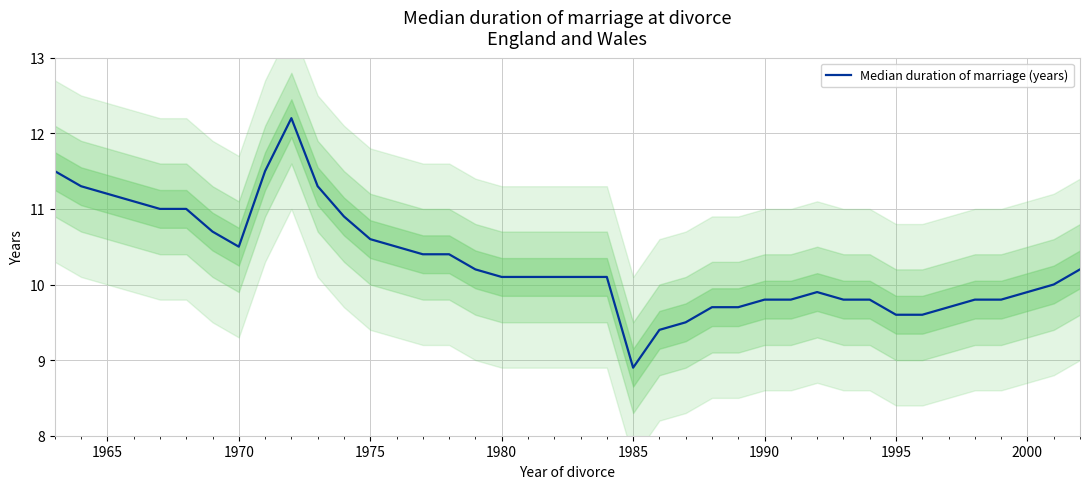

True or false: the data shows 19.0 at 1965.

False